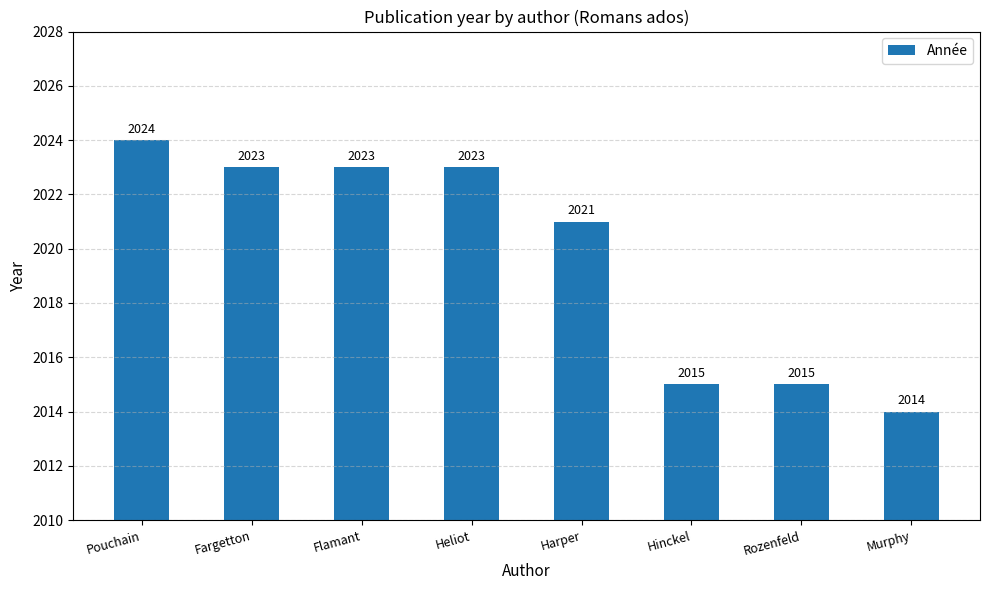

Count the values in the range 2015 to 2023.

6